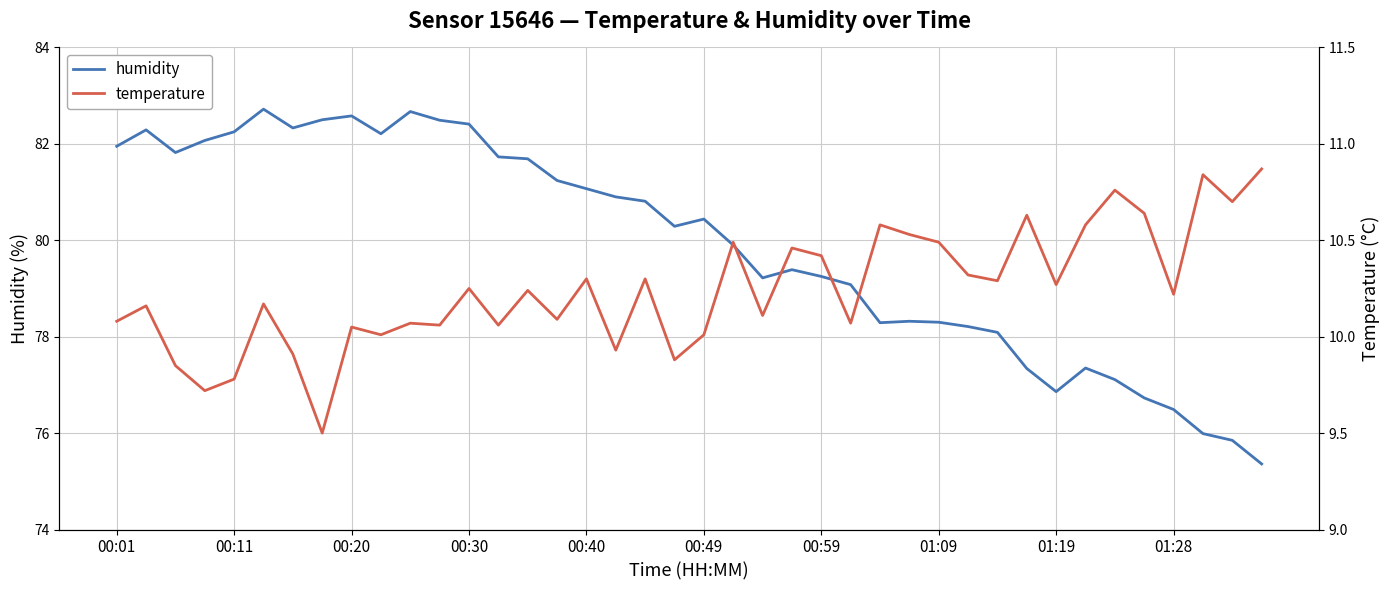

True or false: temperature and humidity intersect in this chart.

False